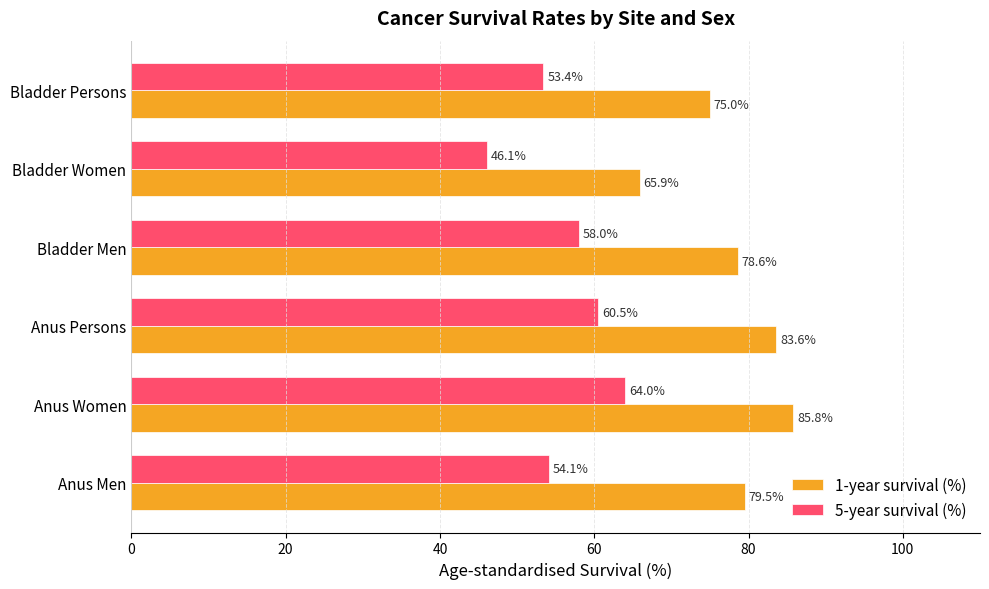

The 1-year survival (%) series shows 85.8 at Anus Women. True or false?

True